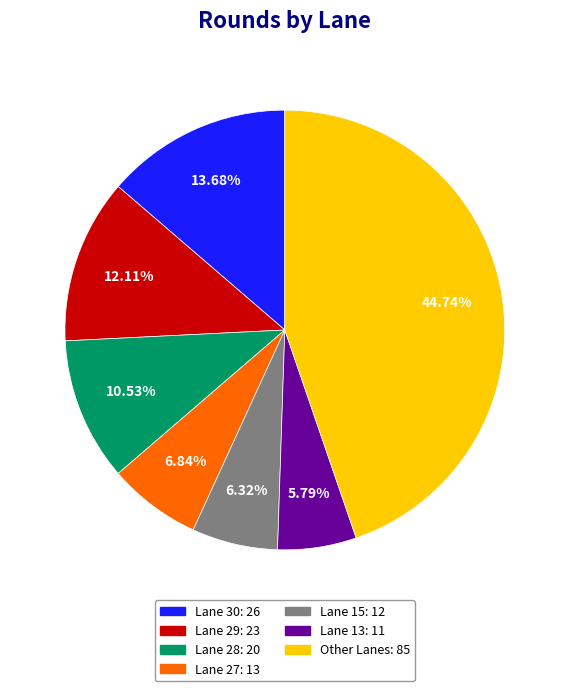

Is there any slice that represents more than half of the pie?

No